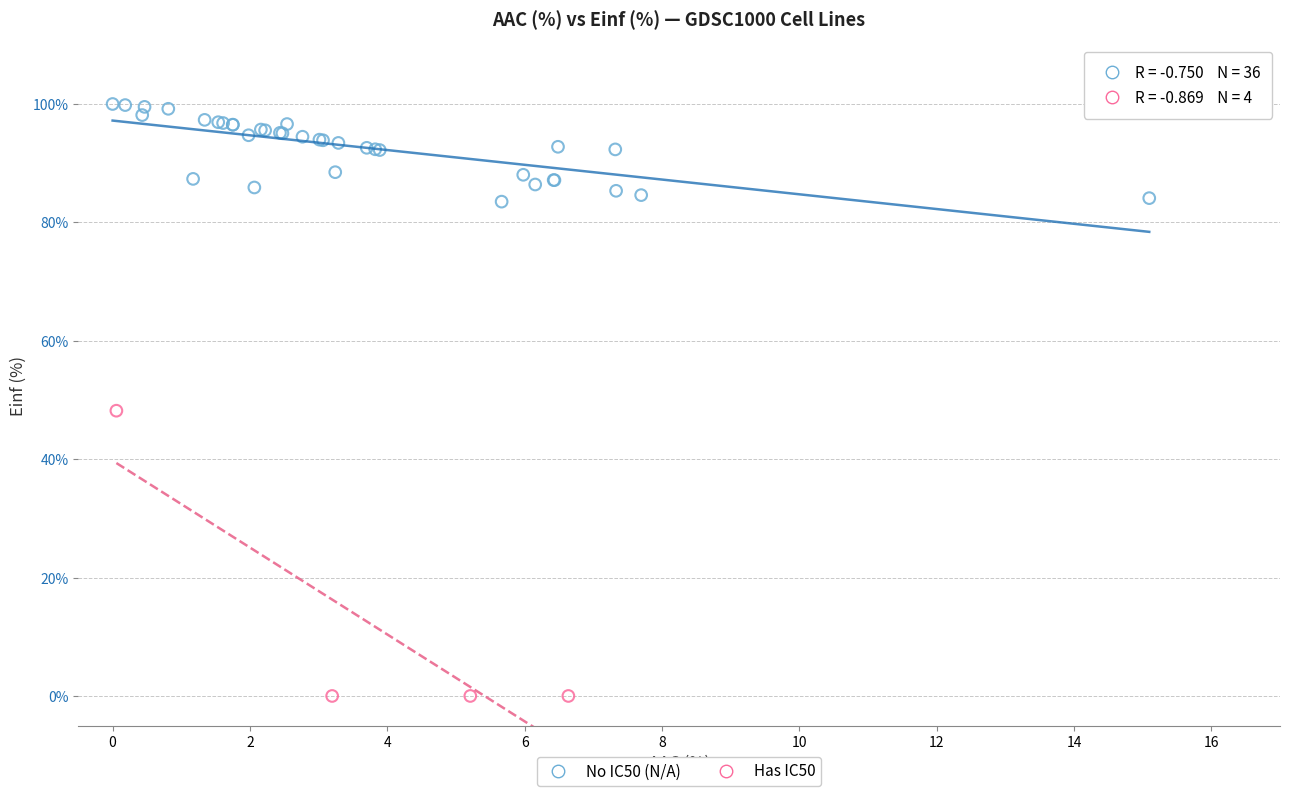

Which series contains the lowest Y value?

Has IC50